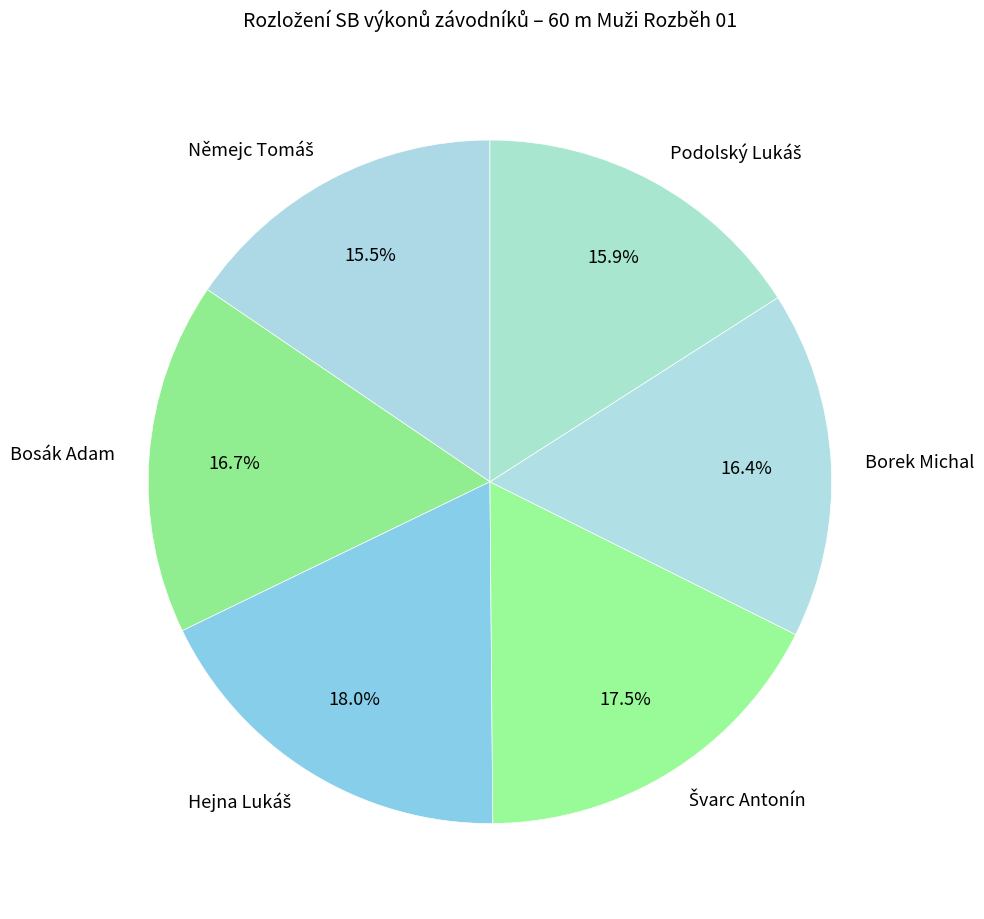

What percentage is NOT represented by Borek Michal?

83.6%